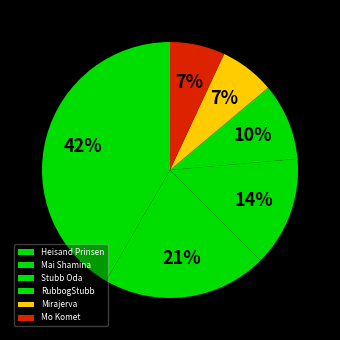

Is Stubb Oda the majority of the pie?

No